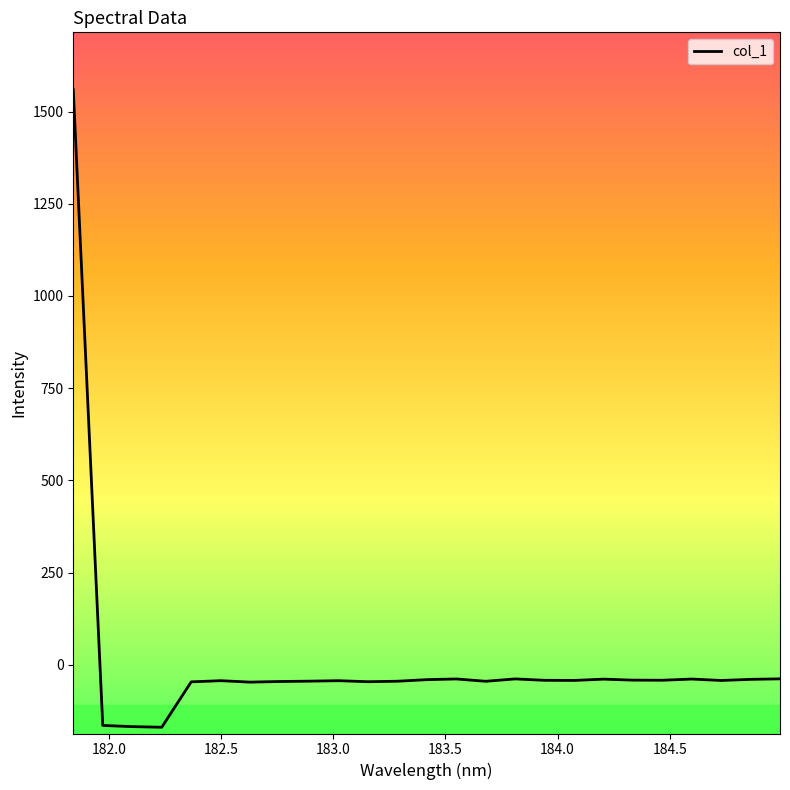

What is the greatest value displayed?

1559.0